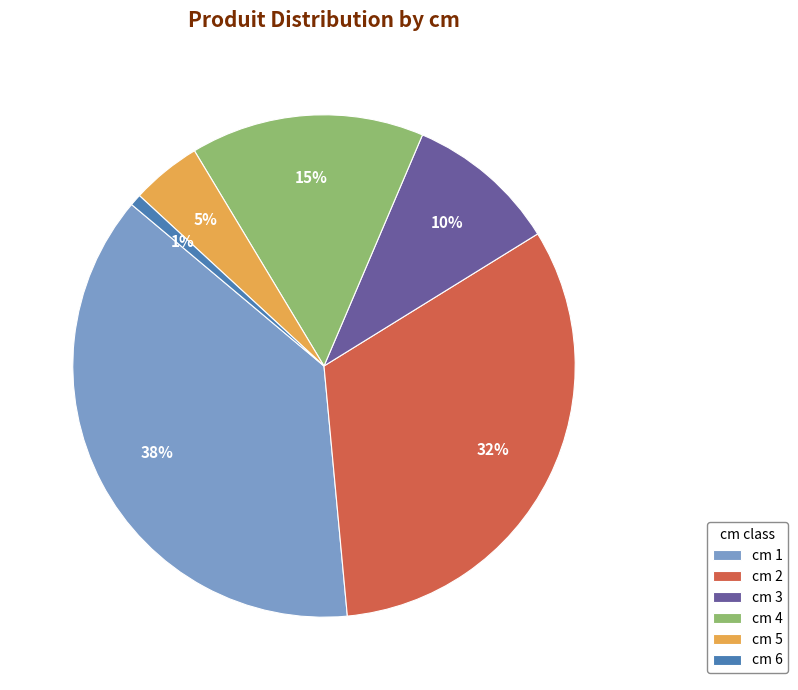

Do cm 1 and cm 4 together represent more than half of the pie?

Yes